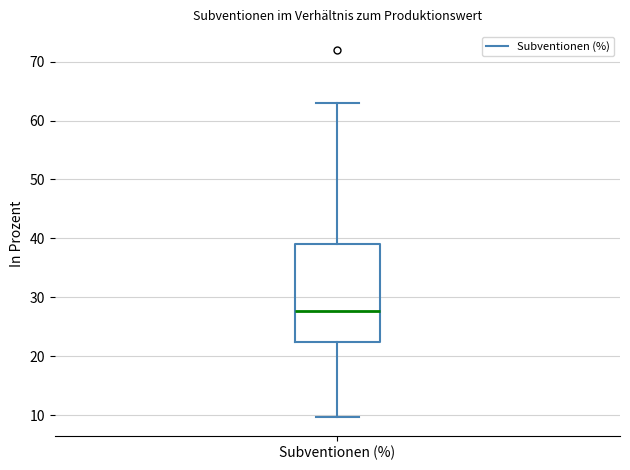

Read this box plot against the y-axis: the position of the median line, the range covered by the box, and the ends of both whiskers. The values are not printed on the chart, so give them approximately, as read against the axis.

median 28, box 22 to 39, whiskers 10 to 63